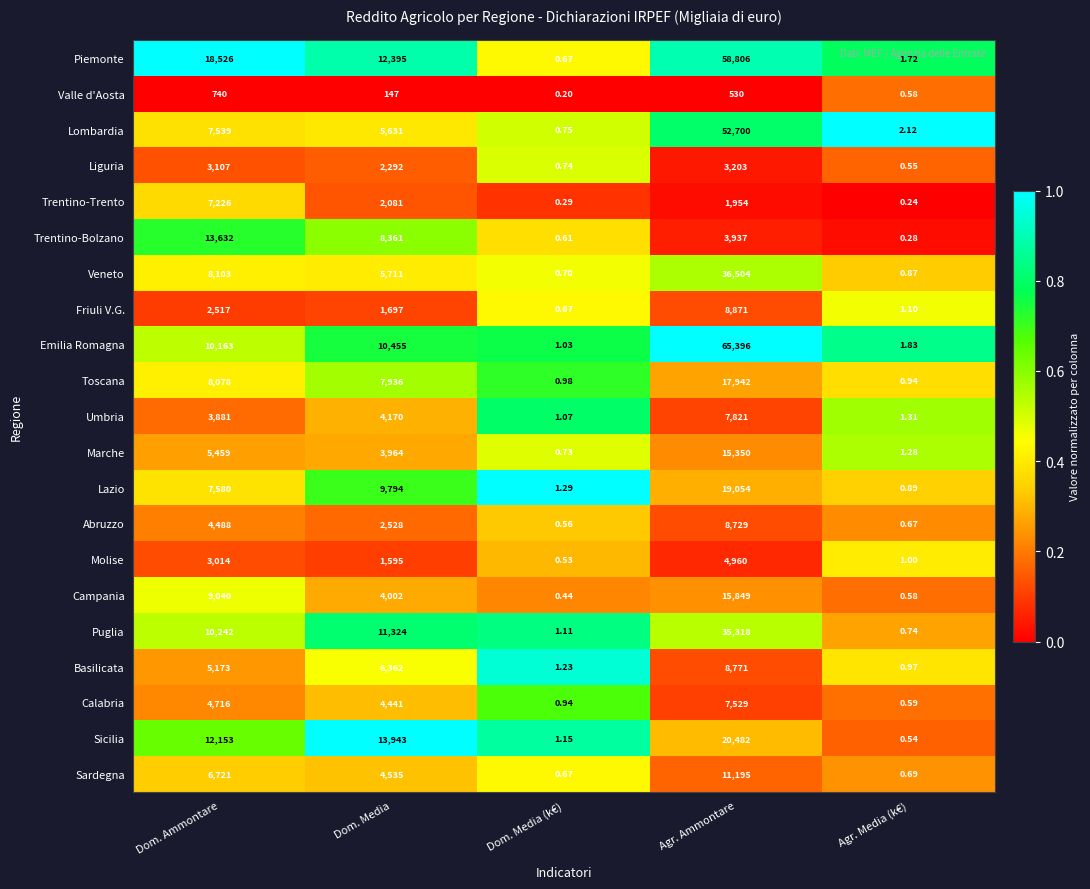

At which category is the sum across all series the highest?

Agr. Ammontare